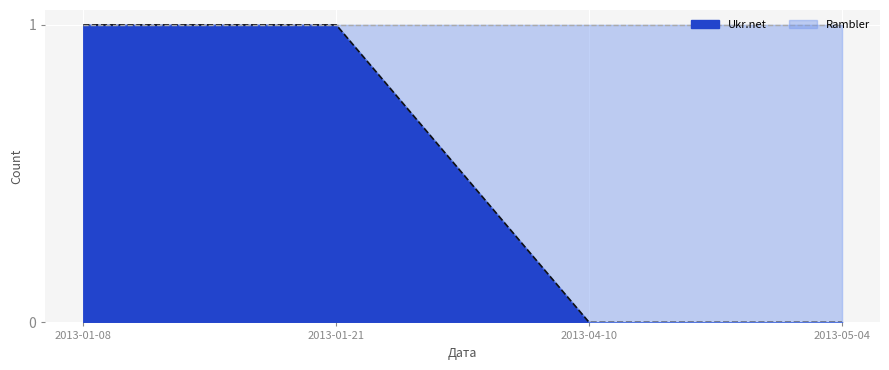

True or false: the data shows -1 at 2013-05-04.

False